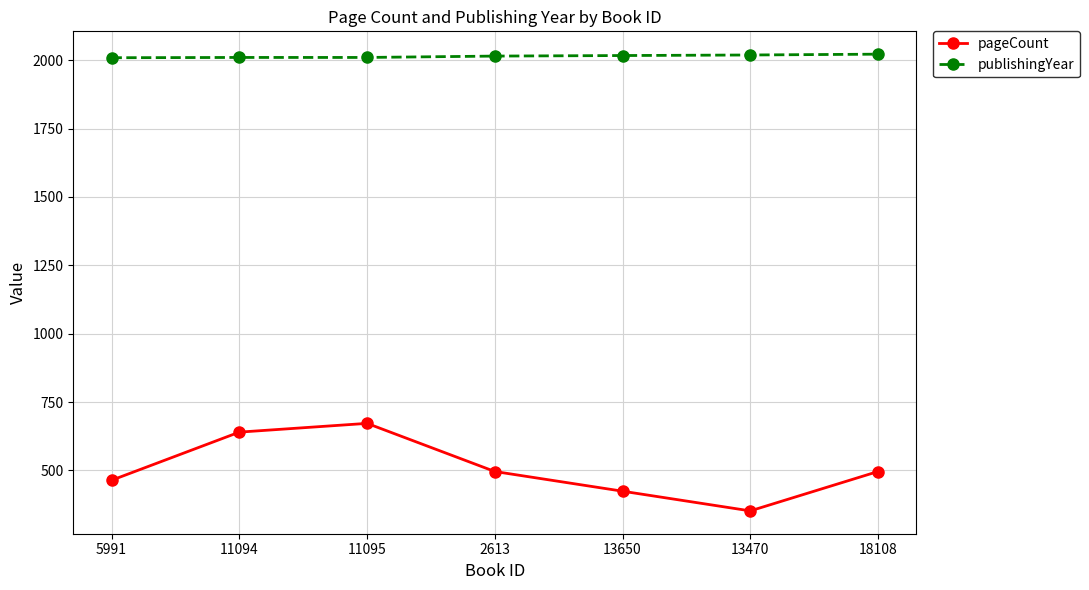

Where is the first local minimum for pageCount?

13470